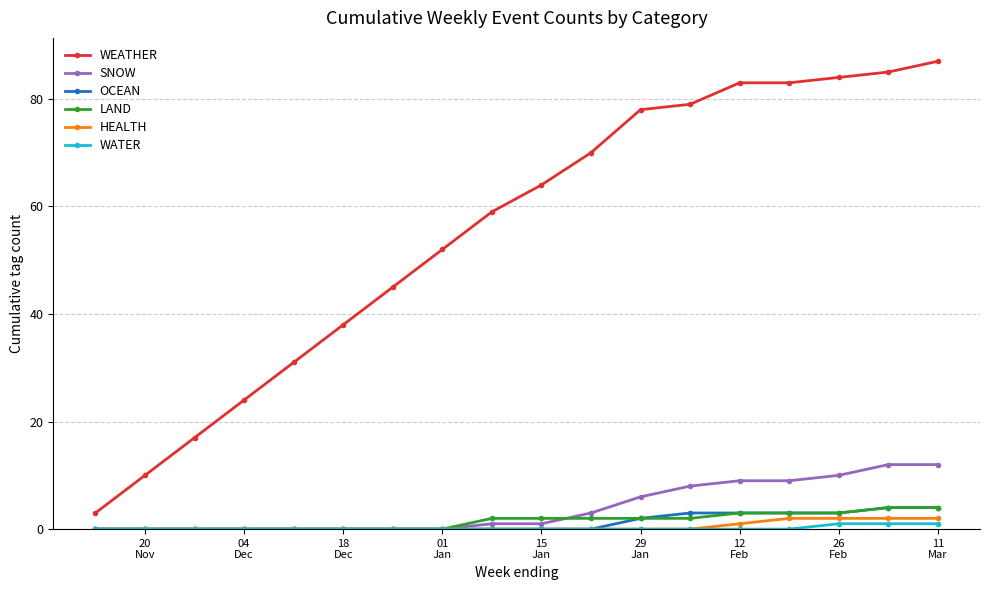

At how many categories does at least one series exceed 49?

11